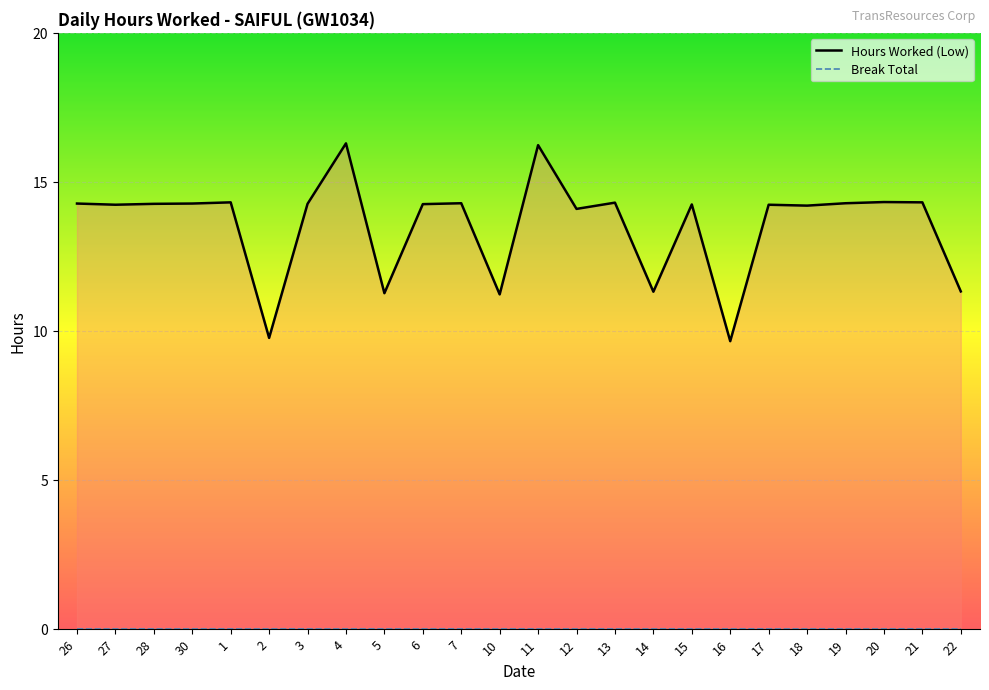

At which category does the data reach its first local peak?

1